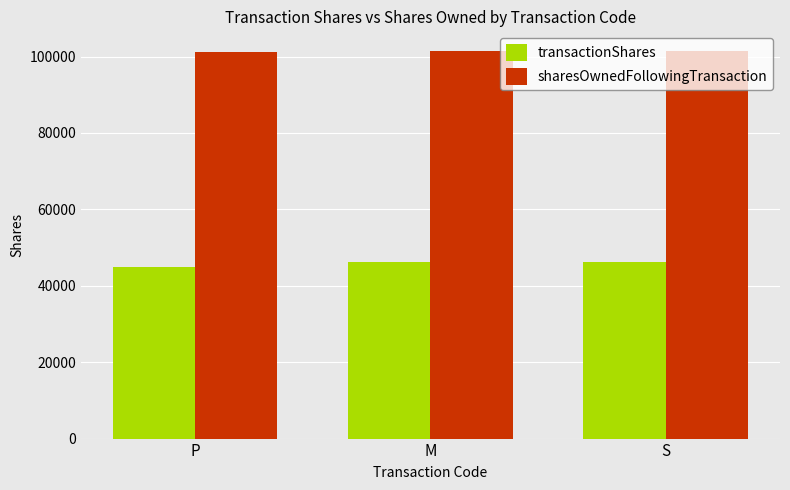

What is the label of the 3rd bar from the right?

P